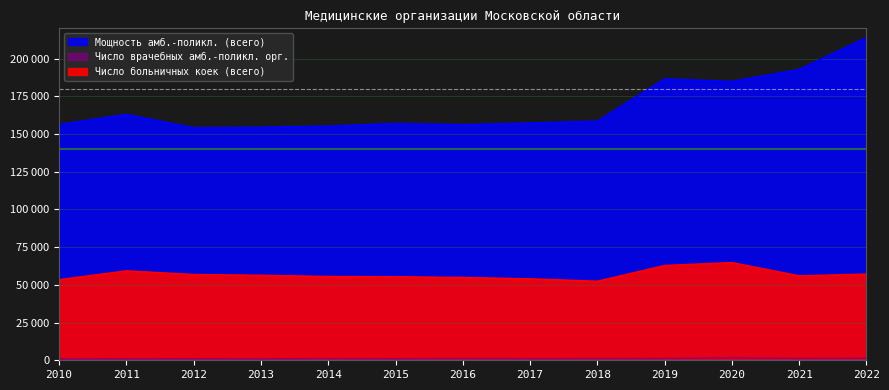

What is the value of the Число врачебных амб.-поликл. орг. point at the 4th from the left?

979.0